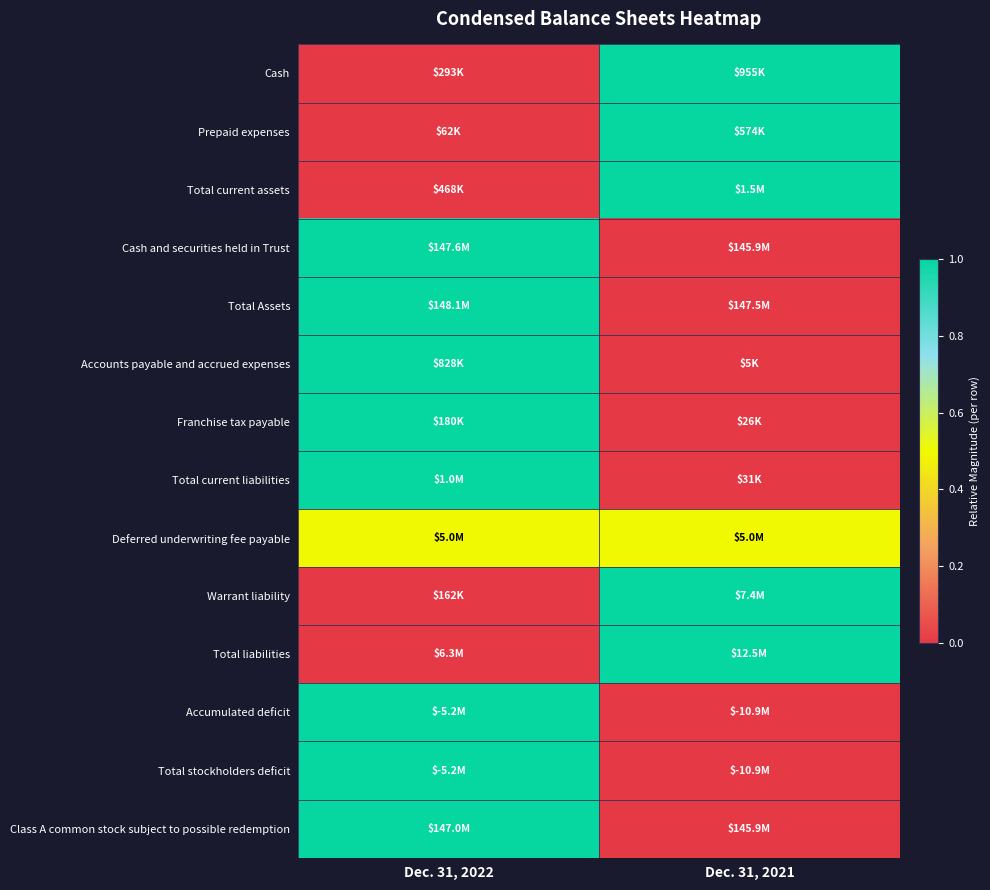

What is the maximum value shown in the chart?

1.0